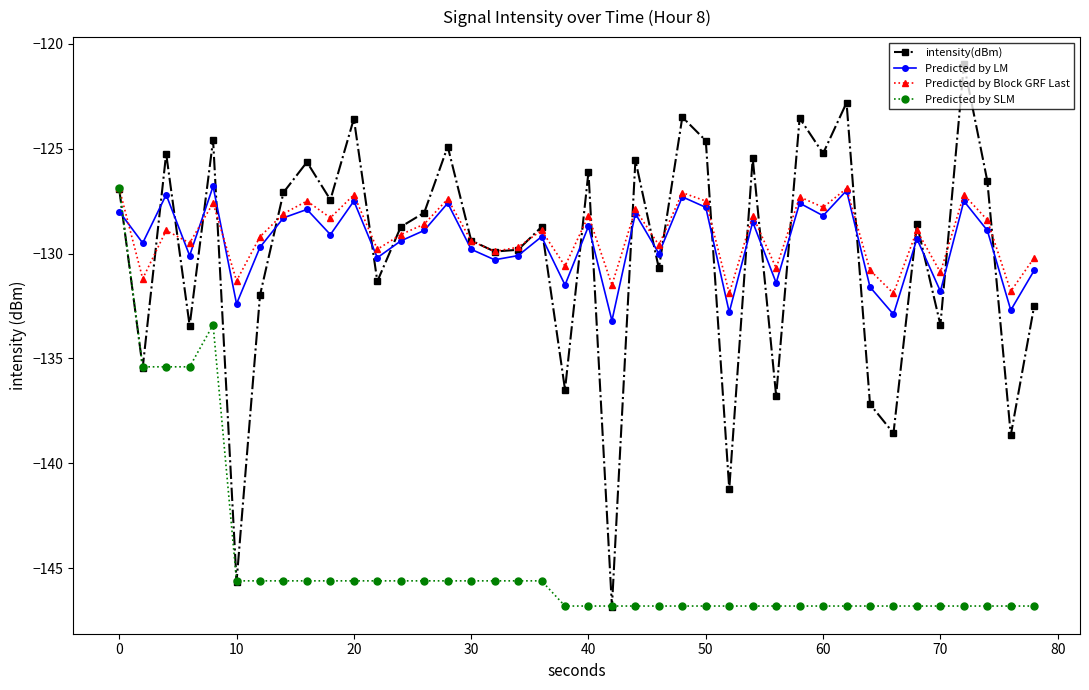

How many data points in Predicted by SLM are above -146?

19